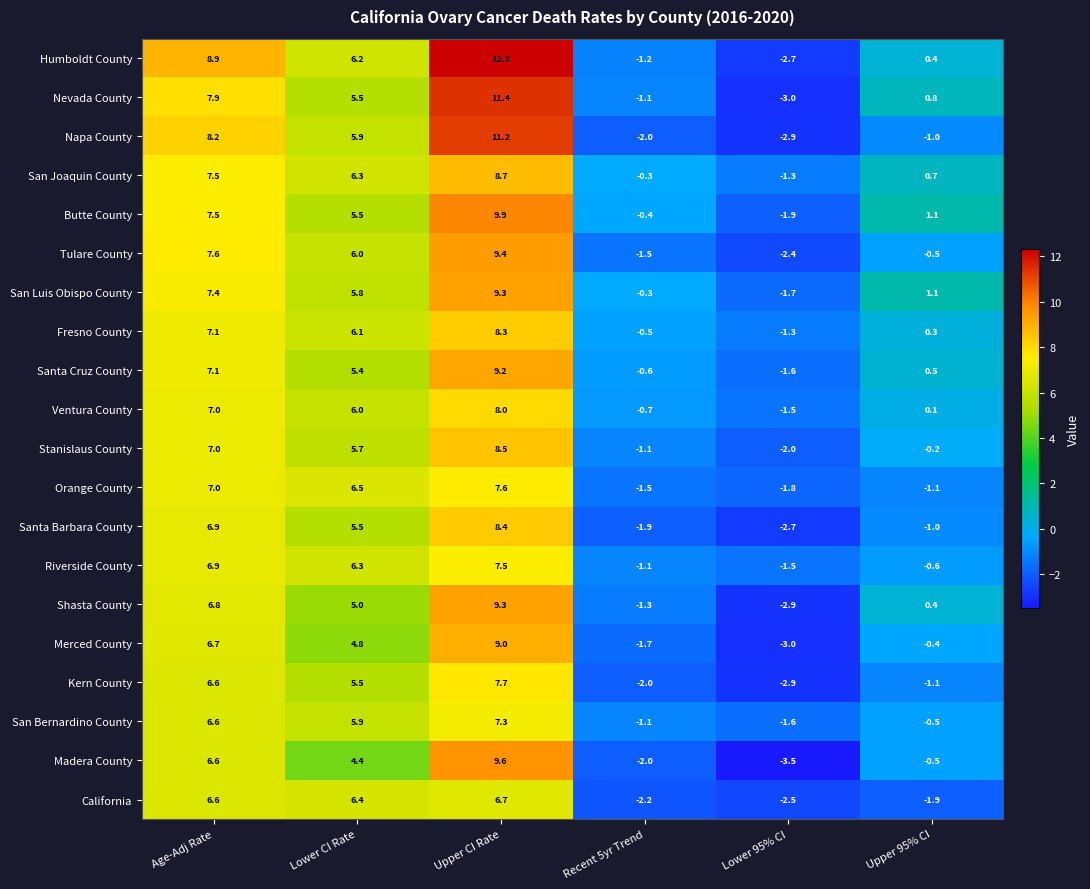

Which category has the lowest value across all series?

Lower 95% CI